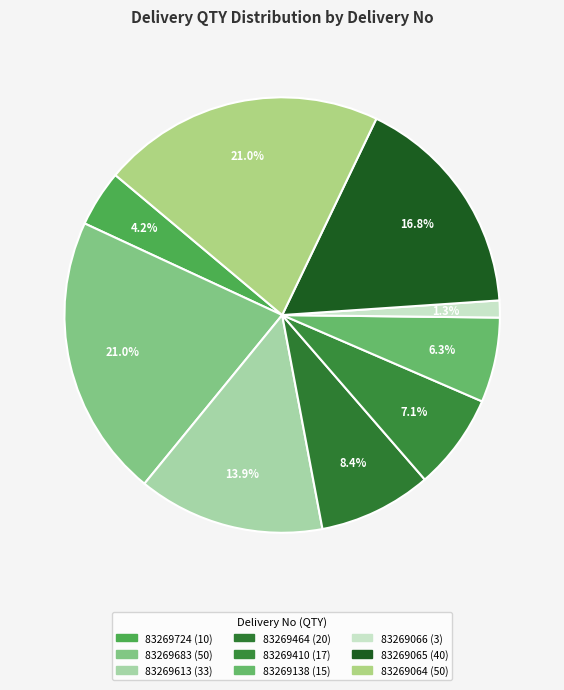

True or false: 83269410 accounts for 7% of the total.

True